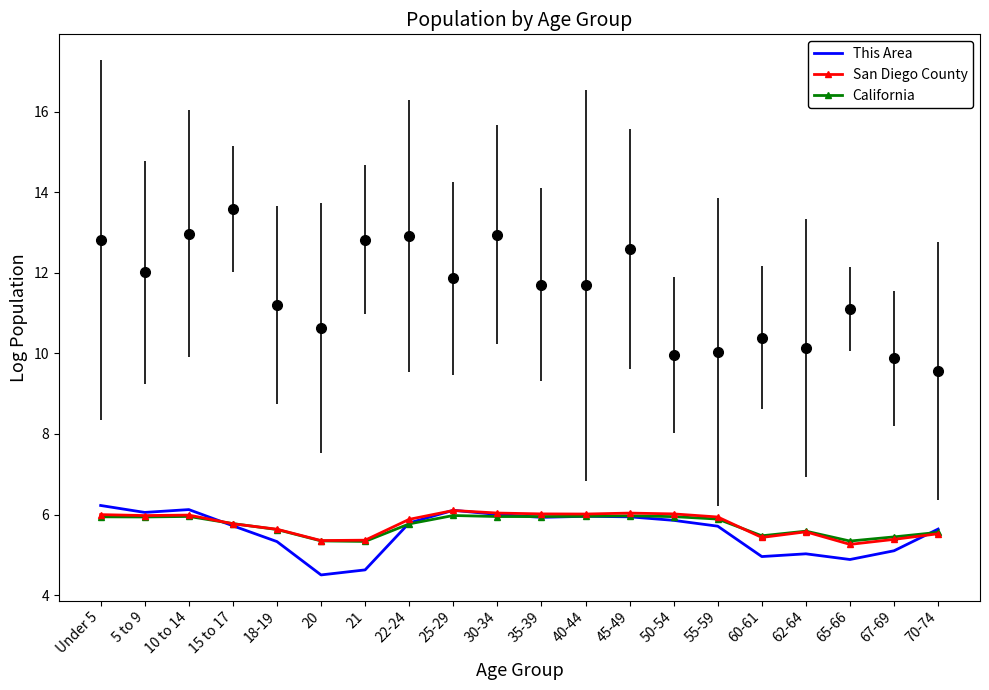

Reading left to right, extract all data points from this chart.

This Area: Under 5=6.2	5 to 9=6.1	10 to 14=6.1	15 to 17=5.7	18-19=5.3	20=4.5	21=4.6	22-24=5.8	25-29=6.1	30-34=6.0	35-39=5.9	40-44=6.0	45-49=5.9	50-54=5.9	55-59=5.7	60-61=5.0	62-64=5.0	65-66=4.9	67-69=5.1	70-74=5.6
San Diego County: Under 5=6.0	5 to 9=6.0	10 to 14=6.0	15 to 17=5.8	18-19=5.6	20=5.4	21=5.4	22-24=5.9	25-29=6.1	30-34=6.0	35-39=6.0	40-44=6.0	45-49=6.0	50-54=6.0	55-59=5.9	60-61=5.4	62-64=5.6	65-66=5.3	67-69=5.4	70-74=5.5
California: Under 5=5.9	5 to 9=5.9	10 to 14=6.0	15 to 17=5.8	18-19=5.6	20=5.3	21=5.3	22-24=5.8	25-29=6.0	30-34=5.9	35-39=5.9	40-44=6.0	45-49=6.0	50-54=5.9	55-59=5.9	60-61=5.5	62-64=5.6	65-66=5.3	67-69=5.4	70-74=5.6